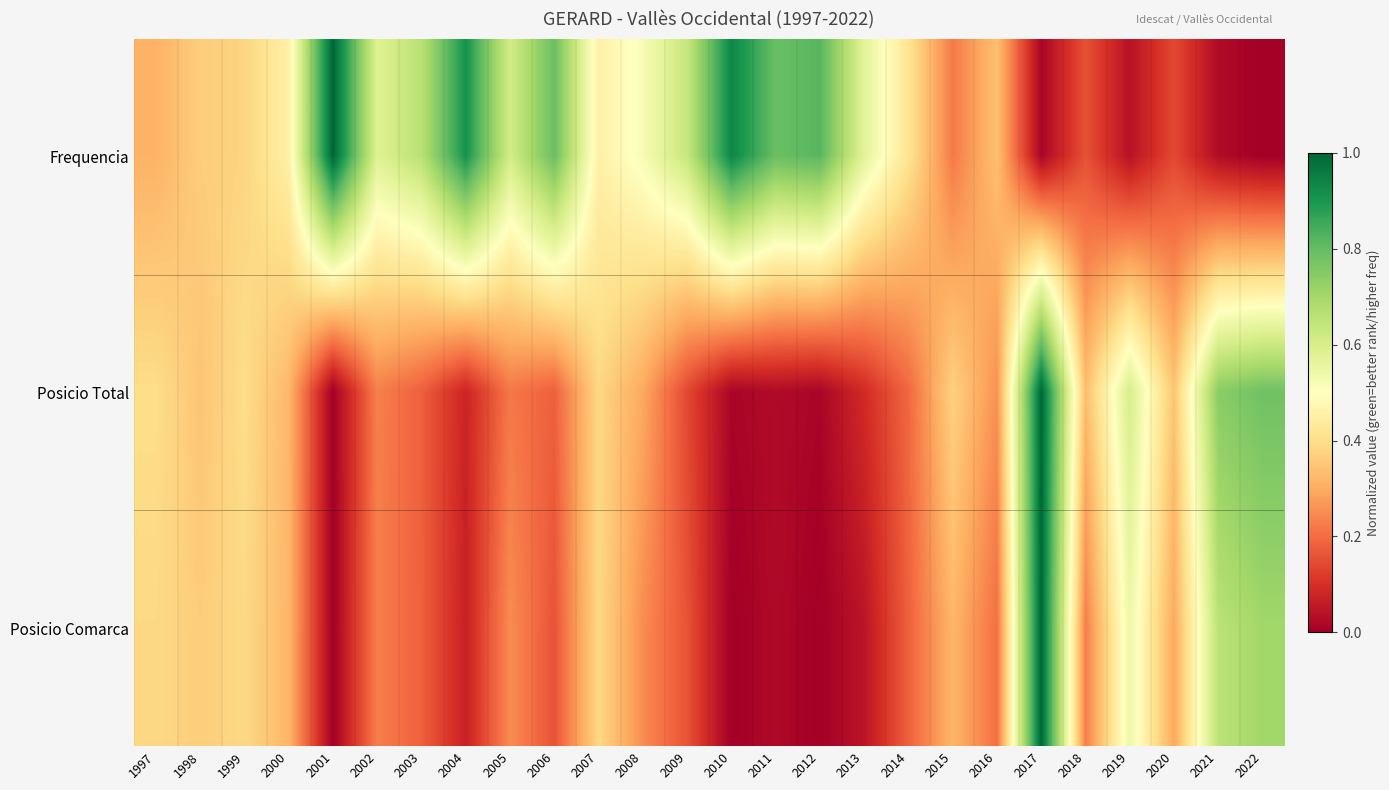

Reading left to right, extract all data points from this chart.

Frequencia: 1997=0.3	1998=0.4	1999=0.4	2000=0.5	2001=1.0	2002=0.6	2003=0.7	2004=0.9	2005=0.6	2006=0.8	2007=0.5	2008=0.5	2009=0.6	2010=0.9	2011=0.8	2012=0.8	2013=0.6	2014=0.4	2015=0.2	2016=0.3	2017=0.0	2018=0.2	2019=0.0	2020=0.1	2021=0.0	2022=0.0
Posicio Total: 1997=0.4	1998=0.3	1999=0.4	2000=0.3	2001=0.0	2002=0.2	2003=0.2	2004=0.1	2005=0.2	2006=0.2	2007=0.4	2008=0.3	2009=0.1	2010=0.0	2011=0.0	2012=0.0	2013=0.1	2014=0.2	2015=0.4	2016=0.3	2017=1.0	2018=0.3	2019=0.6	2020=0.3	2021=0.7	2022=0.8
Posicio Comarca: 1997=0.4	1998=0.4	1999=0.4	2000=0.3	2001=0.0	2002=0.2	2003=0.2	2004=0.1	2005=0.2	2006=0.2	2007=0.4	2008=0.2	2009=0.2	2010=0.0	2011=0.0	2012=0.0	2013=0.0	2014=0.2	2015=0.3	2016=0.2	2017=1.0	2018=0.2	2019=0.5	2020=0.3	2021=0.7	2022=0.7